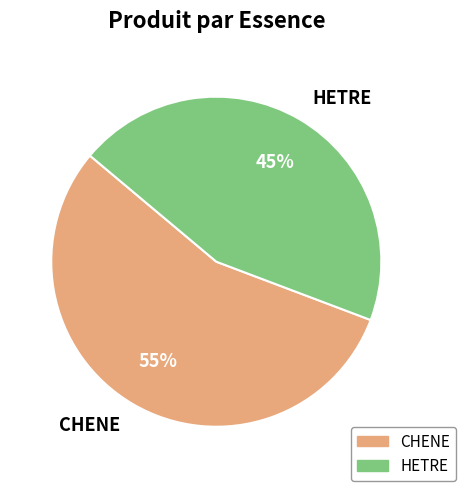

The HETRE slice represents 45% of the pie. True or false?

True